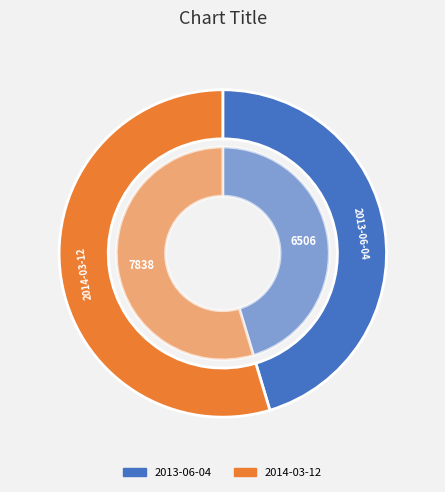

What is the total percentage of 2013-06-04 and 2014-03-12?

100.0%